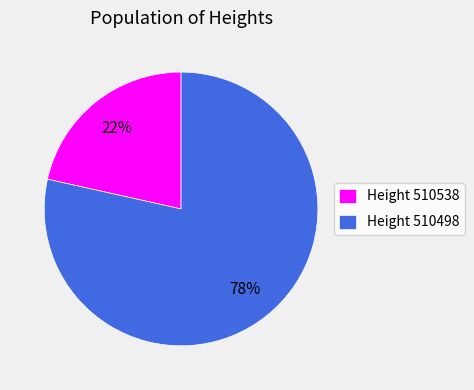

Between Height 510538 and Height 510498, which is larger?

Height 510498